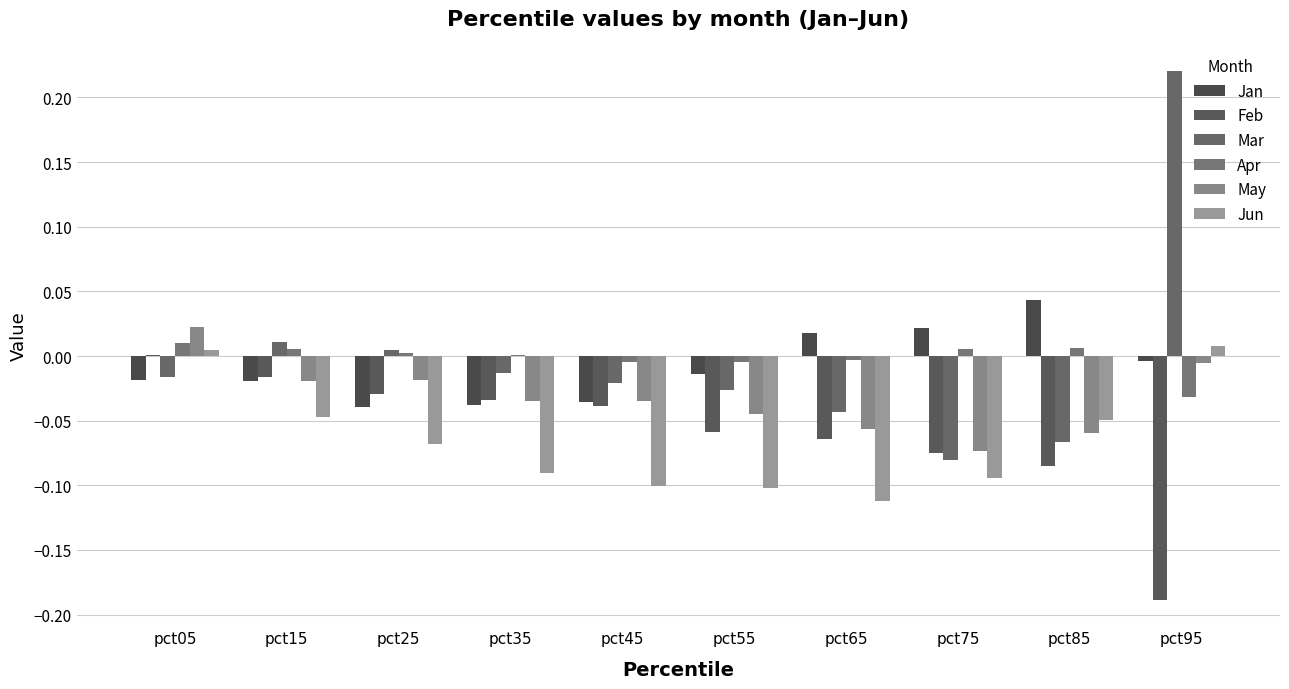

How many data points does each series have?

10